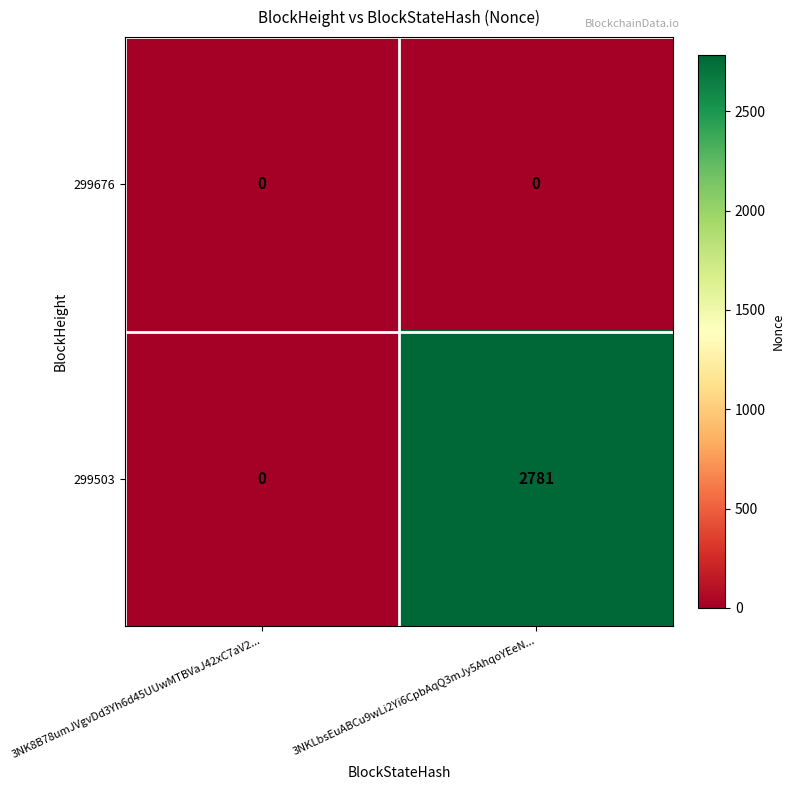

Which series has the largest range (max minus min)?

299503